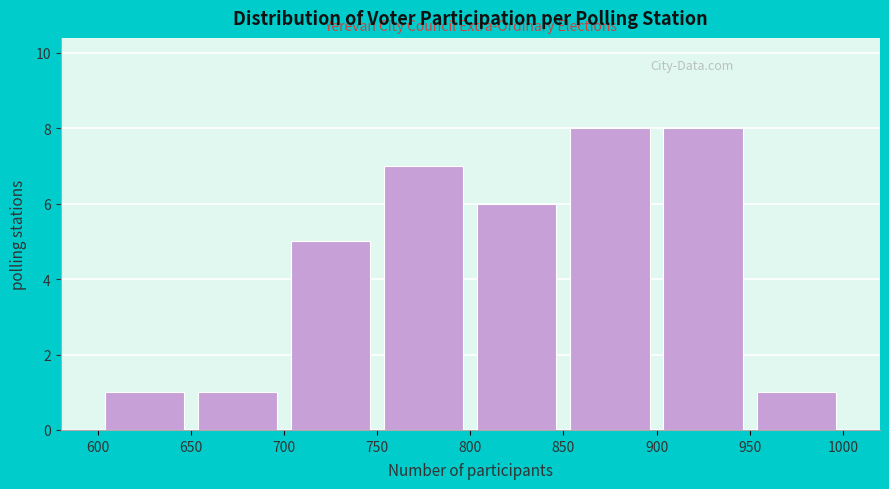

How tall is the bar that spans 900 to 950 on the x-axis? The values are not printed on the chart, so give them approximately, as read against the axis.

8